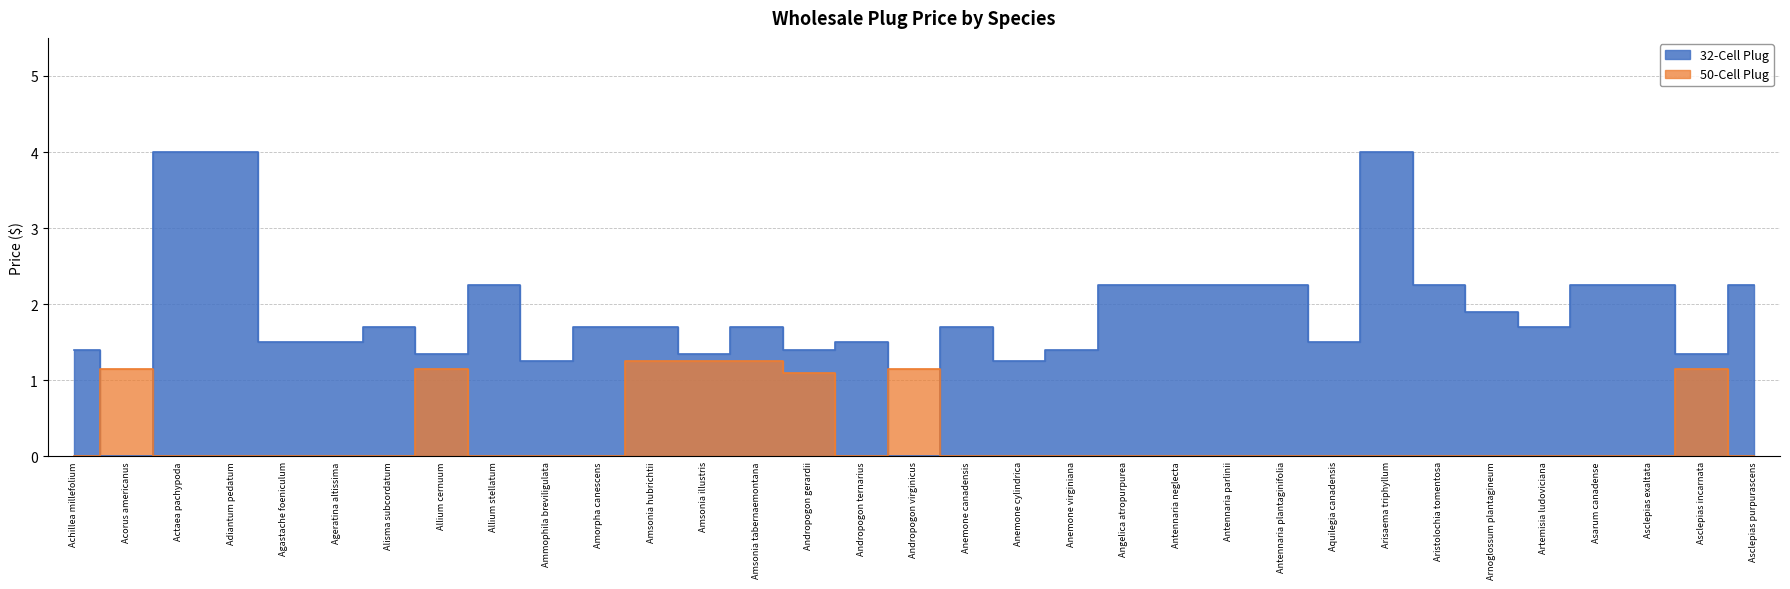

Where do 50-Cell Plug and 32-Cell Plug first cross each other?

Achillea millefolium and Acorus americanus